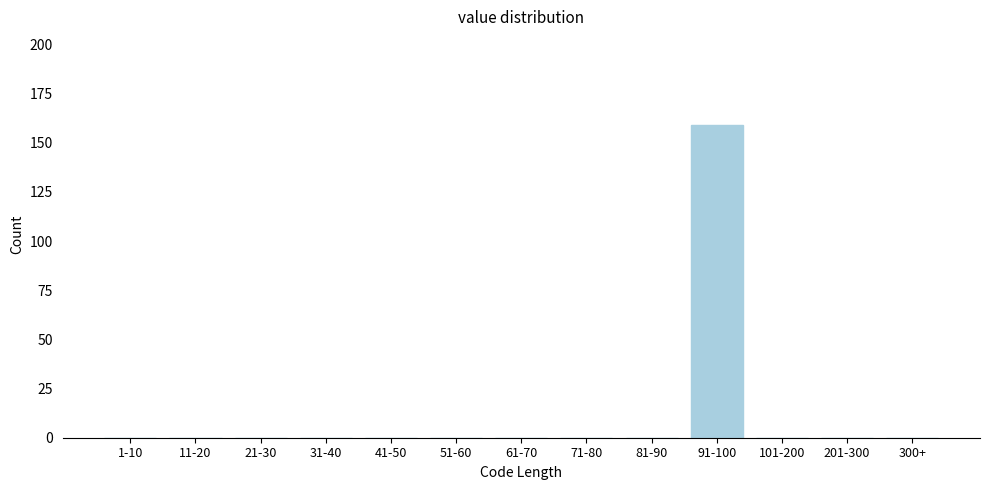

Reading left to right, what are all the values shown in this chart?

1-10=0	11-20=0	21-30=0	31-40=0	41-50=0	51-60=0	61-70=0	71-80=0	81-90=0	91-100=159	101-200=0	201-300=0	300+=0